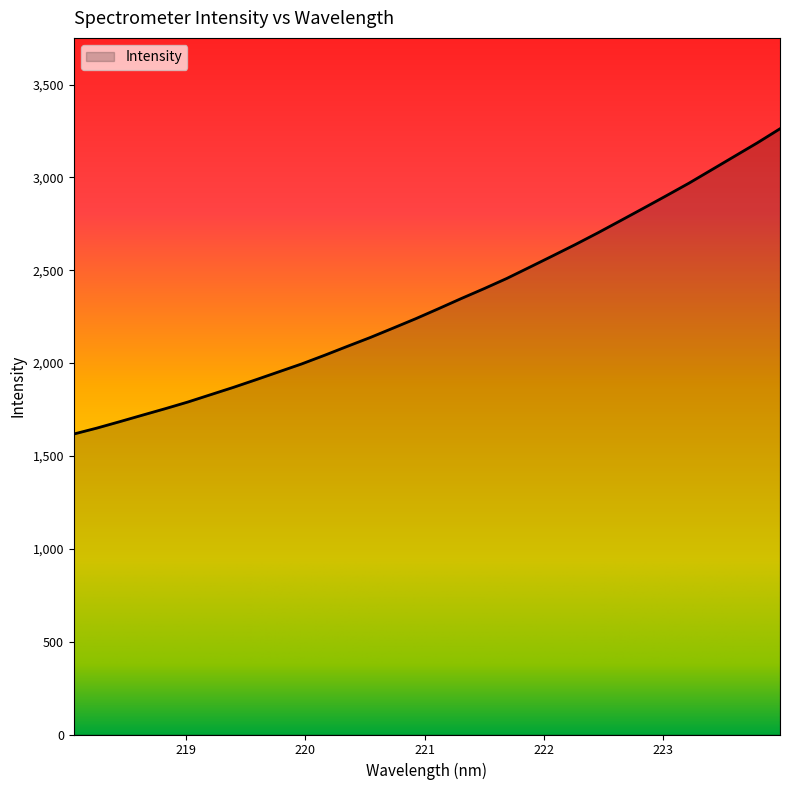

What is the maximum value shown in the chart?

3262.0